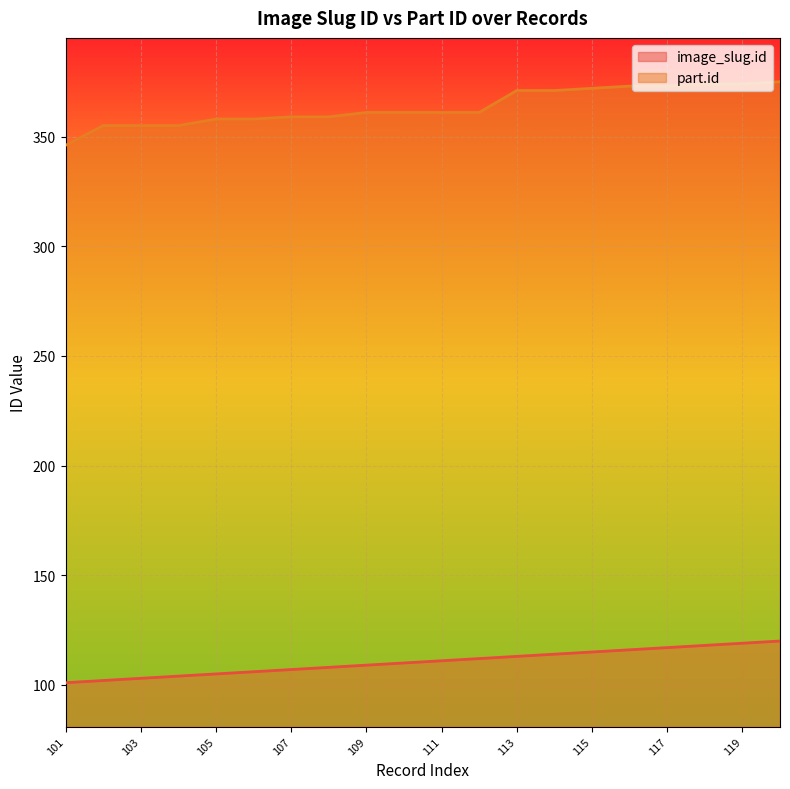

How many values in the part.id series are below 361?

8